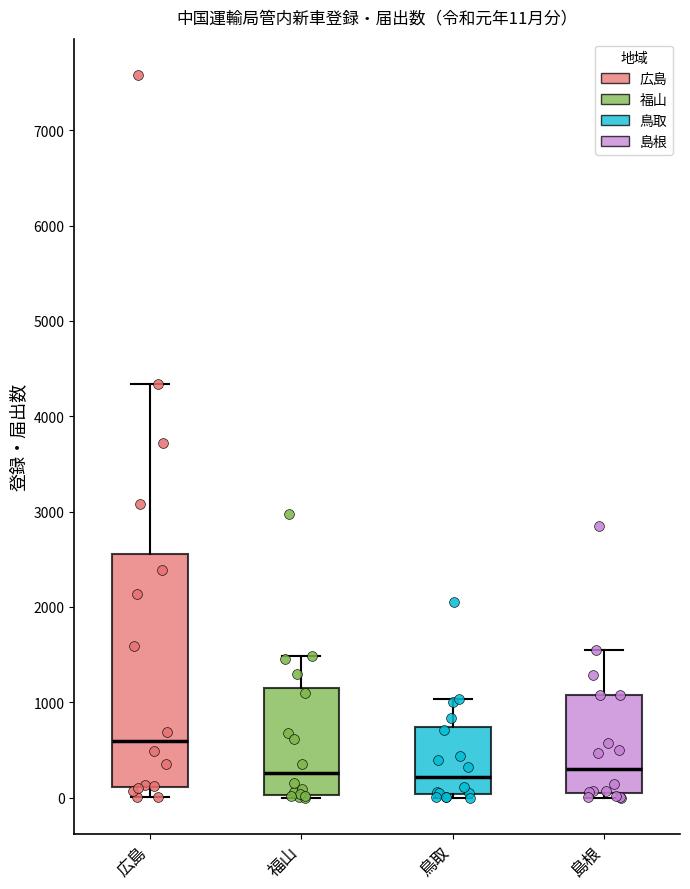

Comparing the boxes themselves (not the whiskers), which one is the tallest?

広島